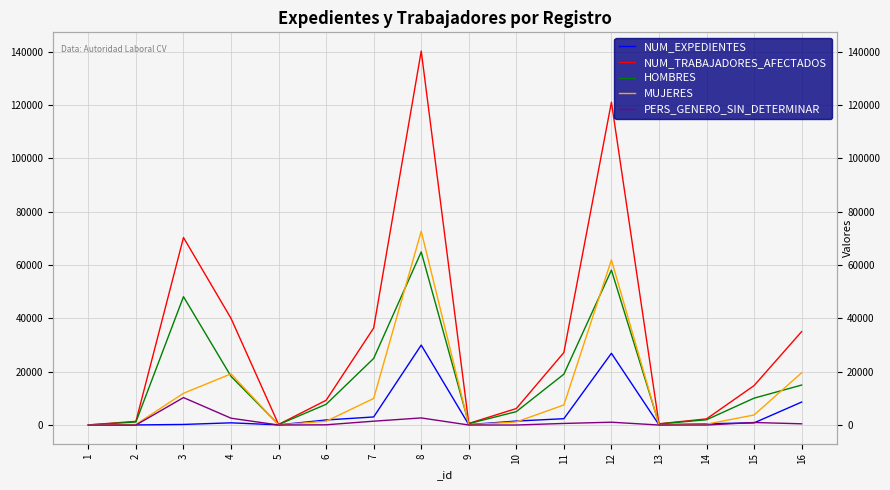

Which category has the highest value in the NUM_TRABAJADORES_AFECTADOS series?

8